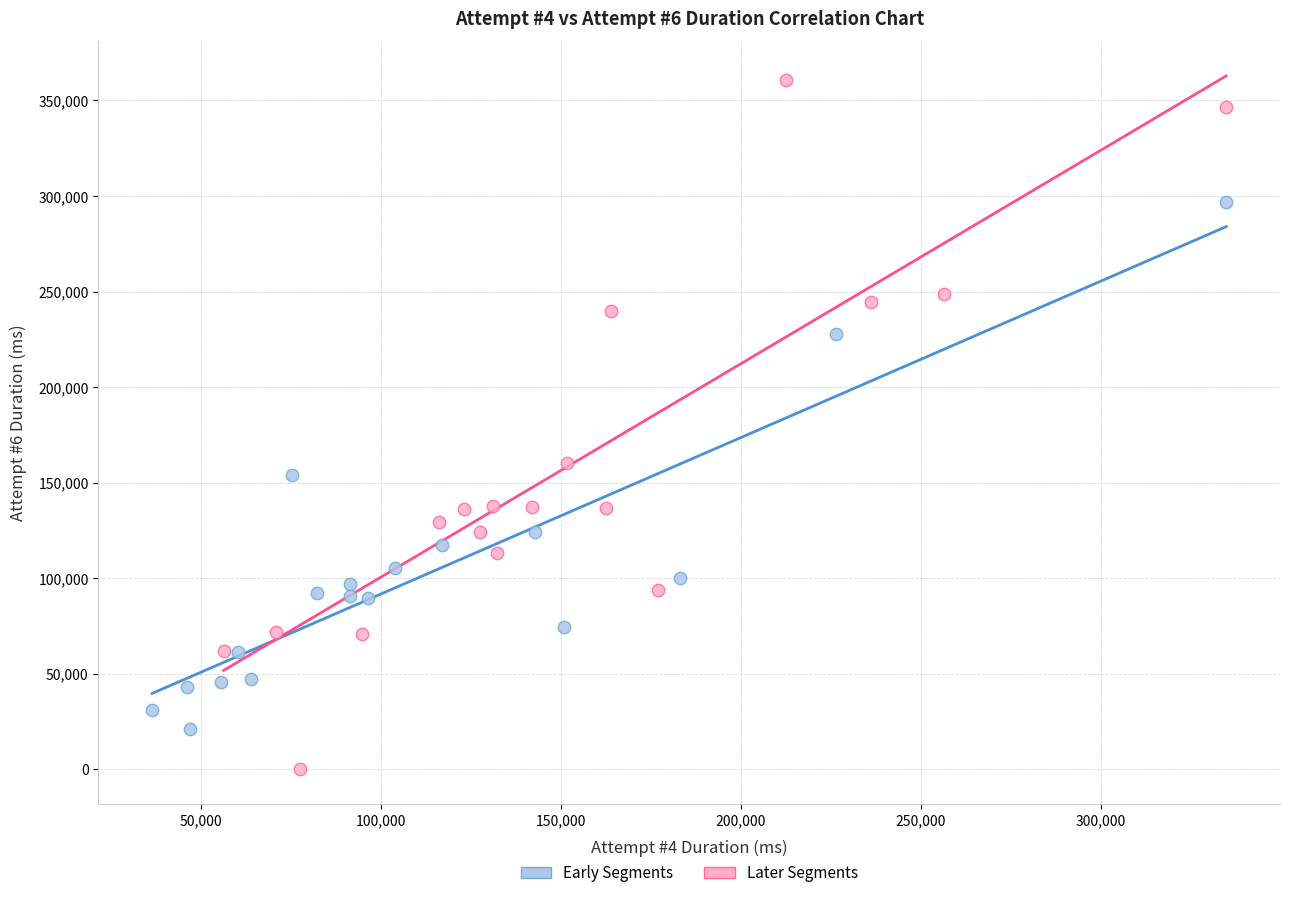

Which series reaches the minimum Y coordinate?

Later Segments